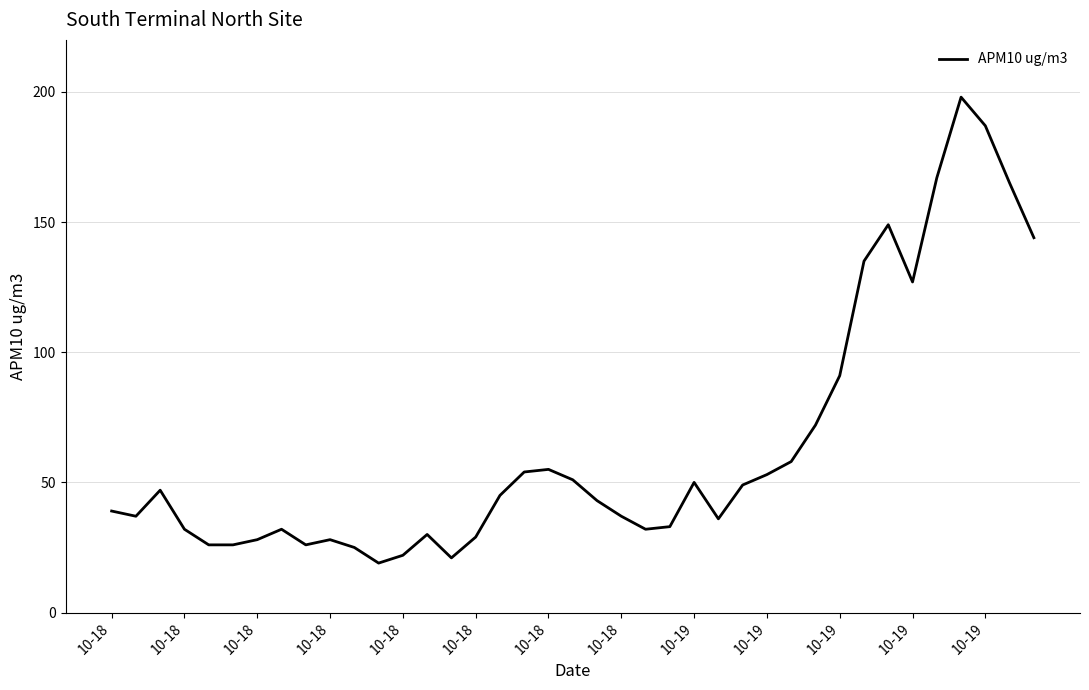

How many interior local peaks (higher than both neighbors) does the data have?

8